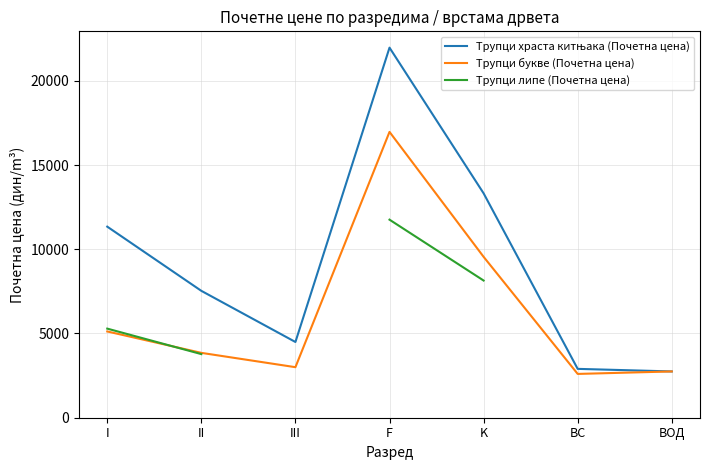

List the series in order of their overall mean, lowest first.

Трупци букве (Почетна цена), Трупци липе (Почетна цена), Трупци храста китњака (Почетна цена)